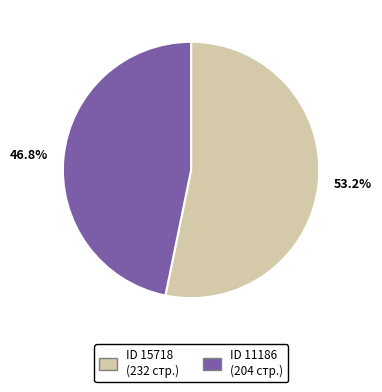

Count the number of slices in the pie.

2